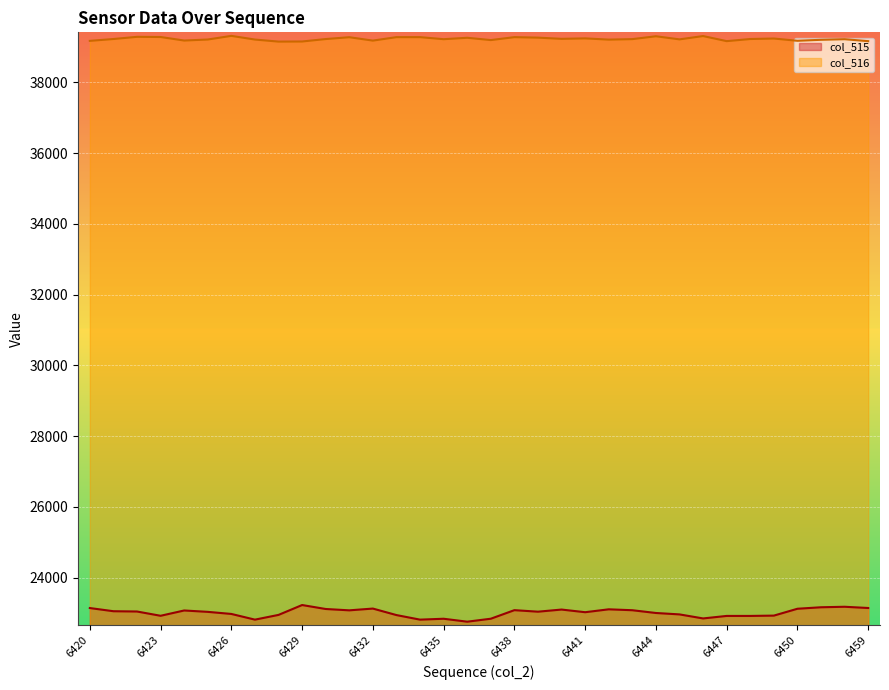

How many data points does each series have?

34